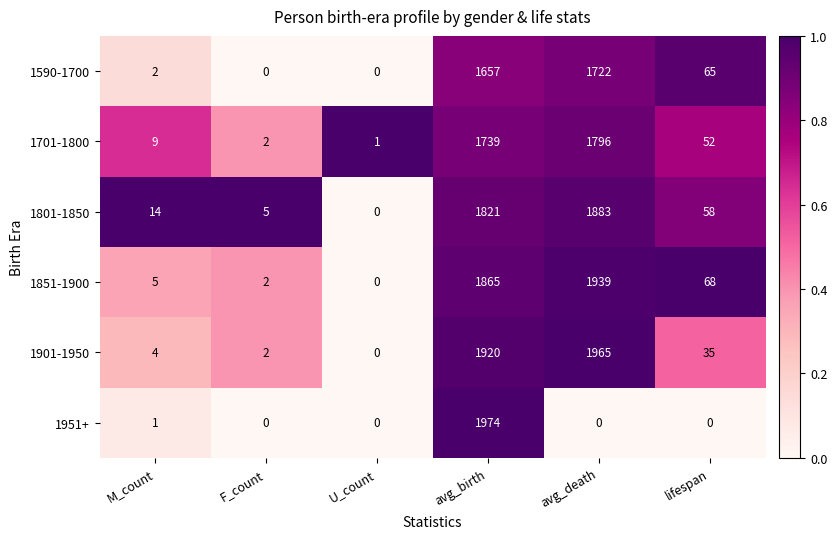

List the labels in order of 1801-1850 value, smallest first.

U_count, F_count, M_count, lifespan, avg_birth, avg_death